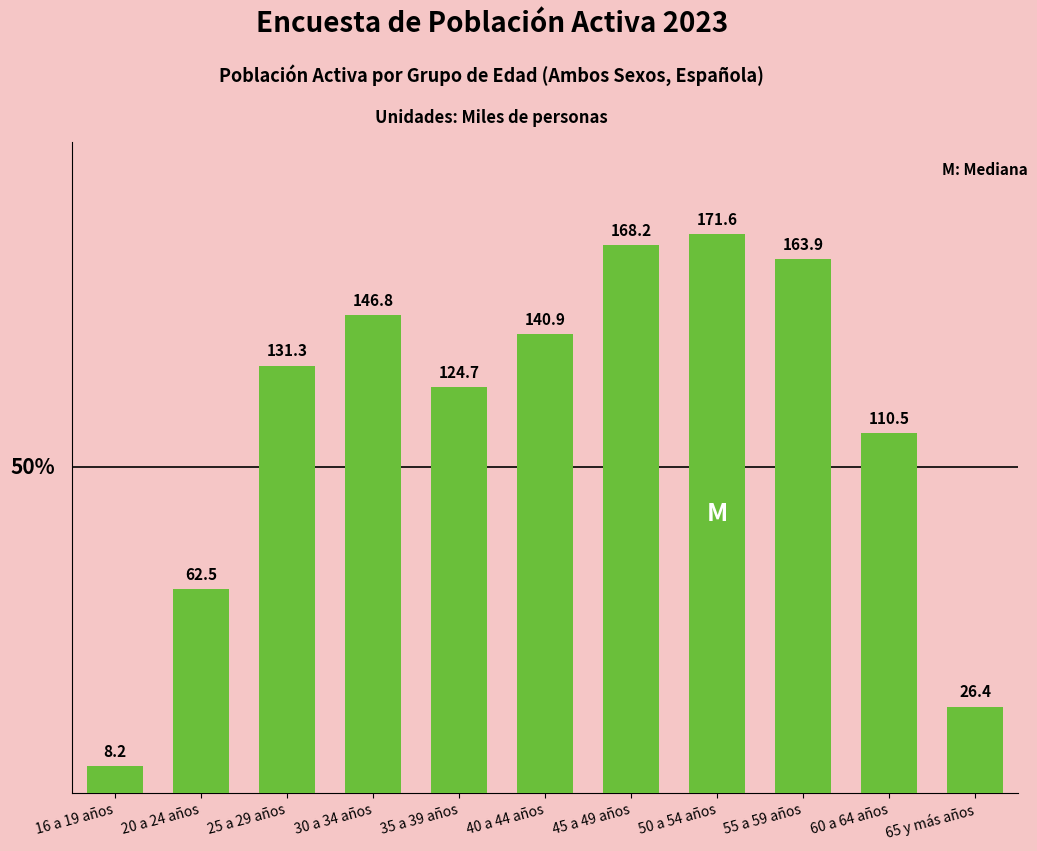

What is the difference between the values at 20 a 24 años and 16 a 19 años?

54.3